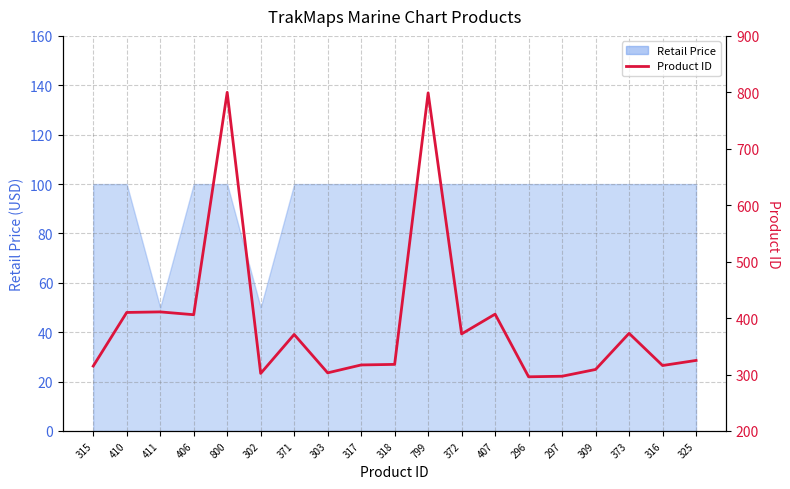

List the labels in order of value, largest first.

800, 799, 411, 410, 407, 406, 373, 372, 371, 325, 318, 317, 316, 315, 309, 303, 302, 297, 296